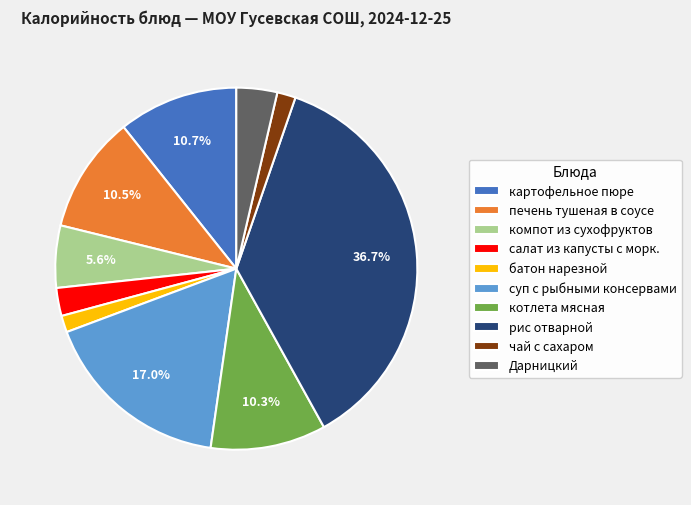

Does картофельное пюре account for over 50% of the chart?

No